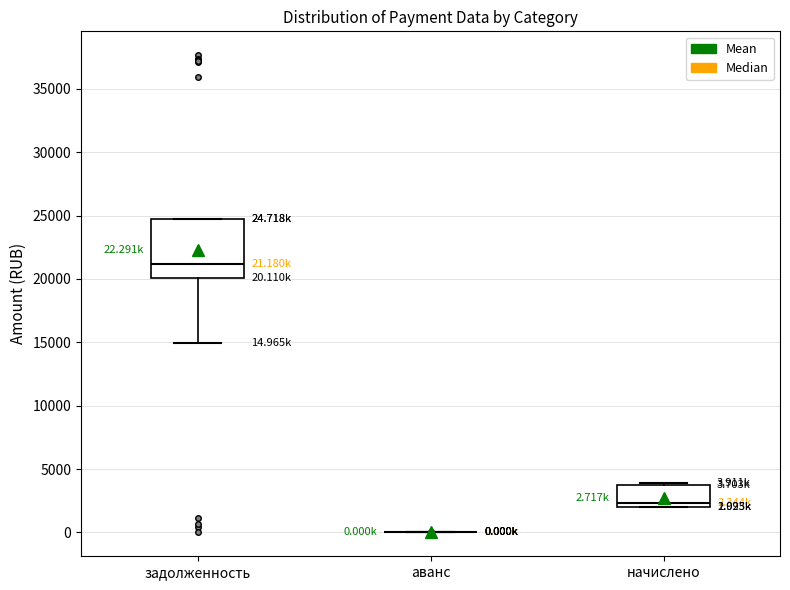

Comparing the boxes themselves (not the whiskers), which one is the tallest?

задолженность